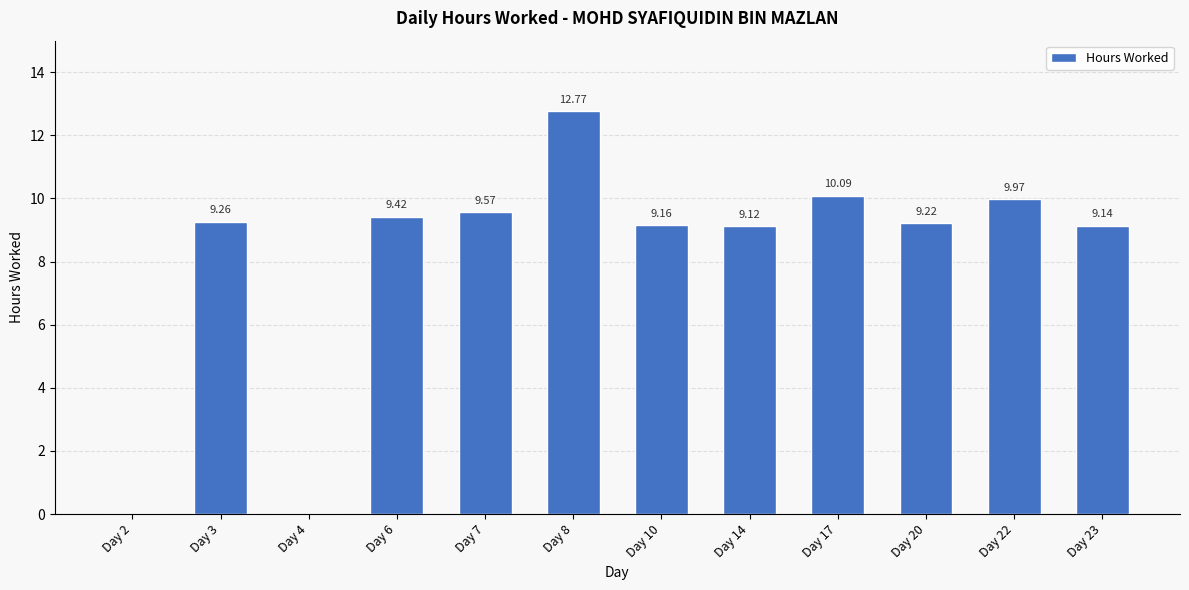

What is the sum of the values at Day 20 and Day 8?

22.0